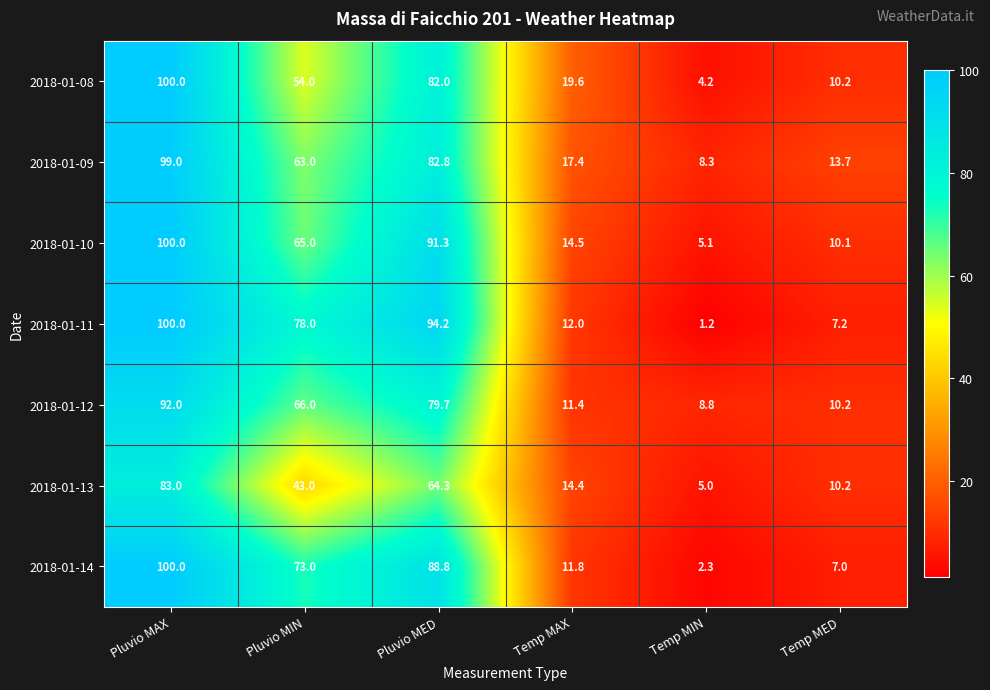

At which label does 2018-01-14 first exceed 73?

Pluvio MAX